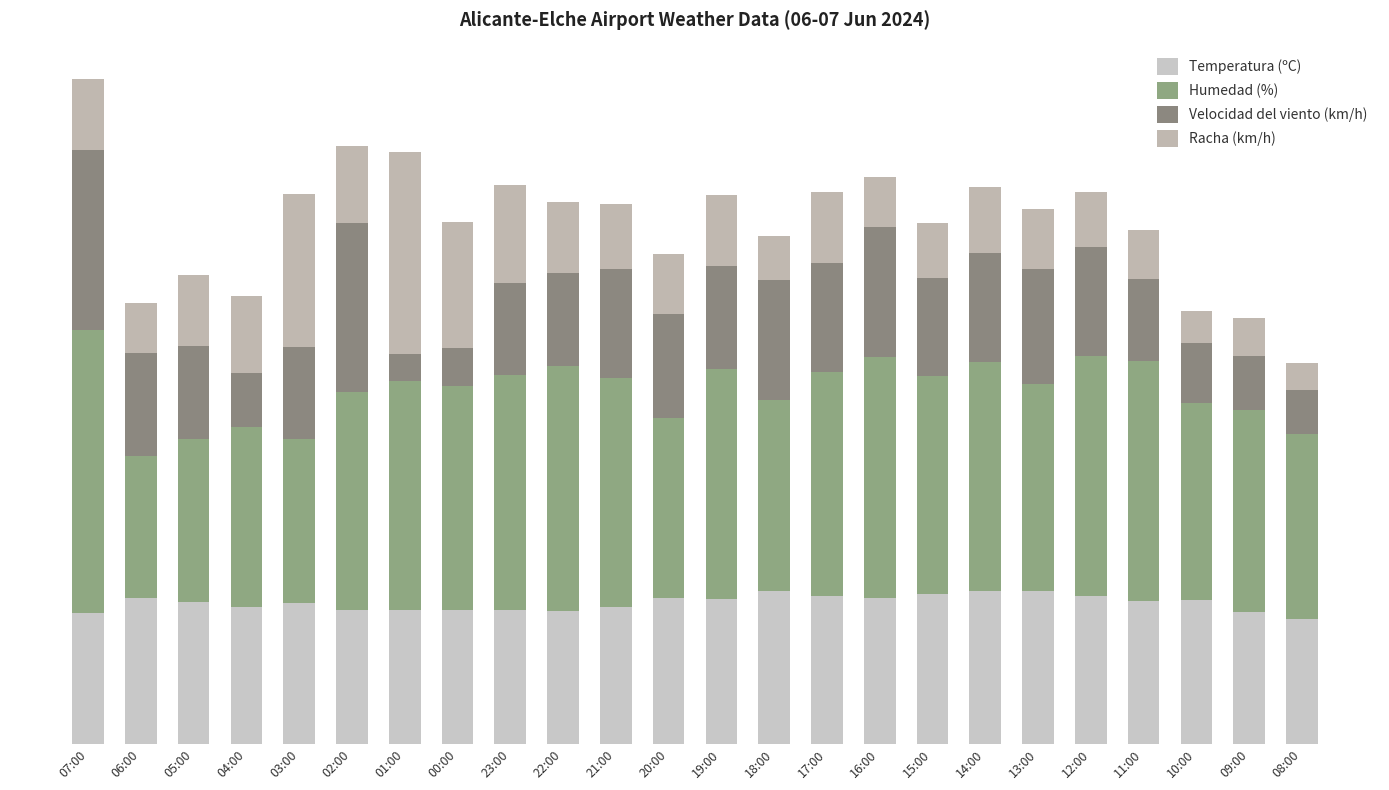

Are the bars grouped side by side (vs. stacked)?

No